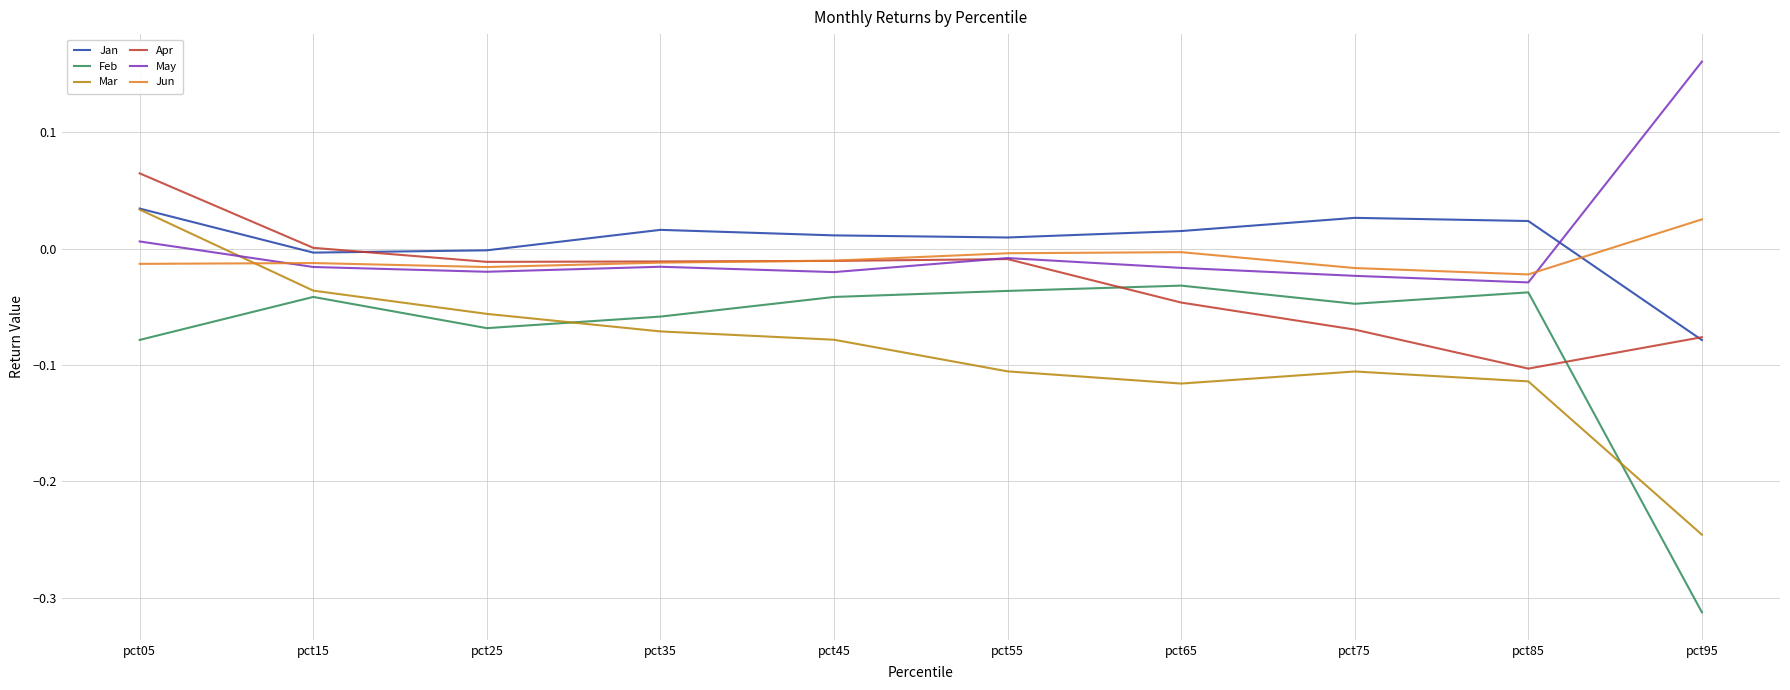

At which category does Jan reach its first local peak?

pct35